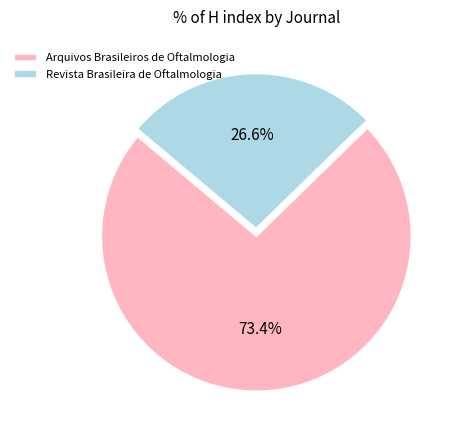

What percentage is the Arquivos Brasileiros de Oftalmologia slice, to the nearest percent?

73%